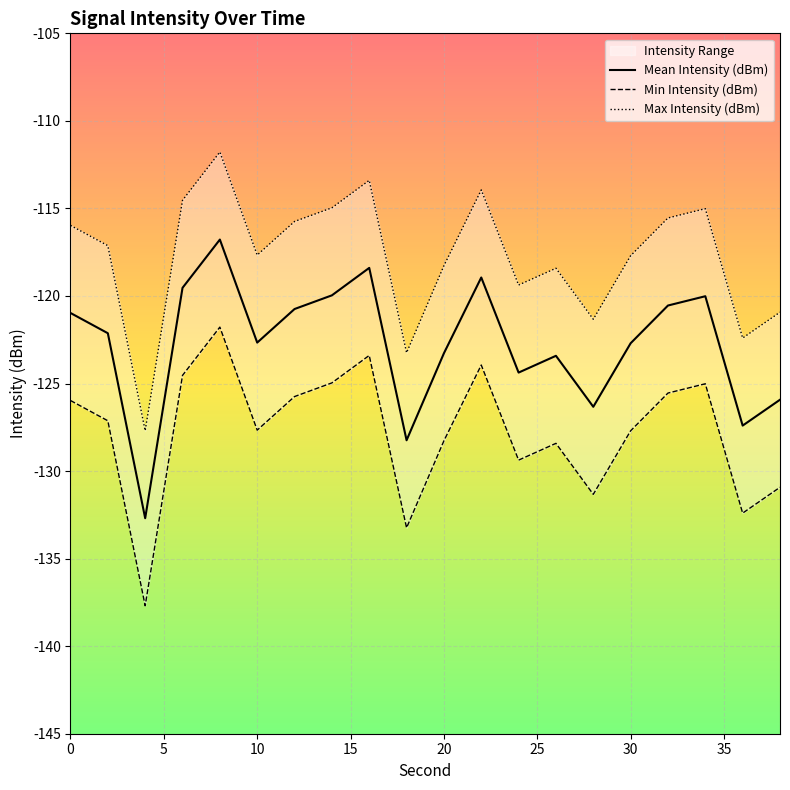

List the labels in order of Max Intensity (dBm) value, smallest first.

4, 18, 36, 28, 38, 24, 26, 20, 30, 10, 2, 0, 12, 32, 34, 14, 6, 22, 16, 8